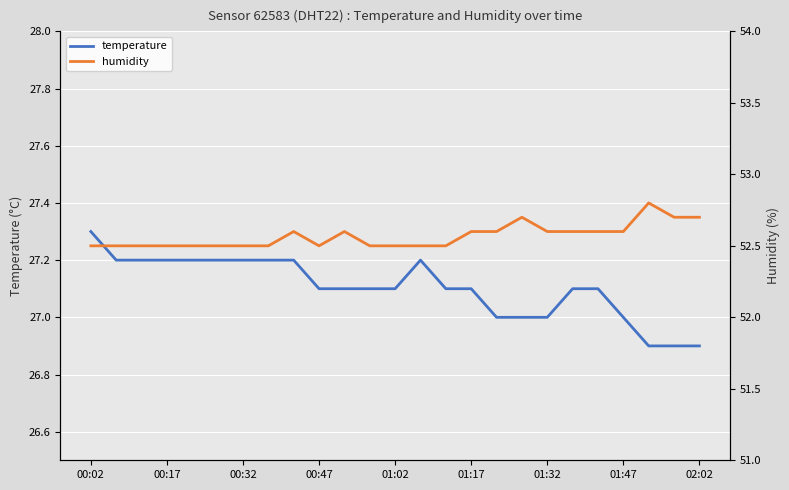

What is the maximum value for temperature?

27.3